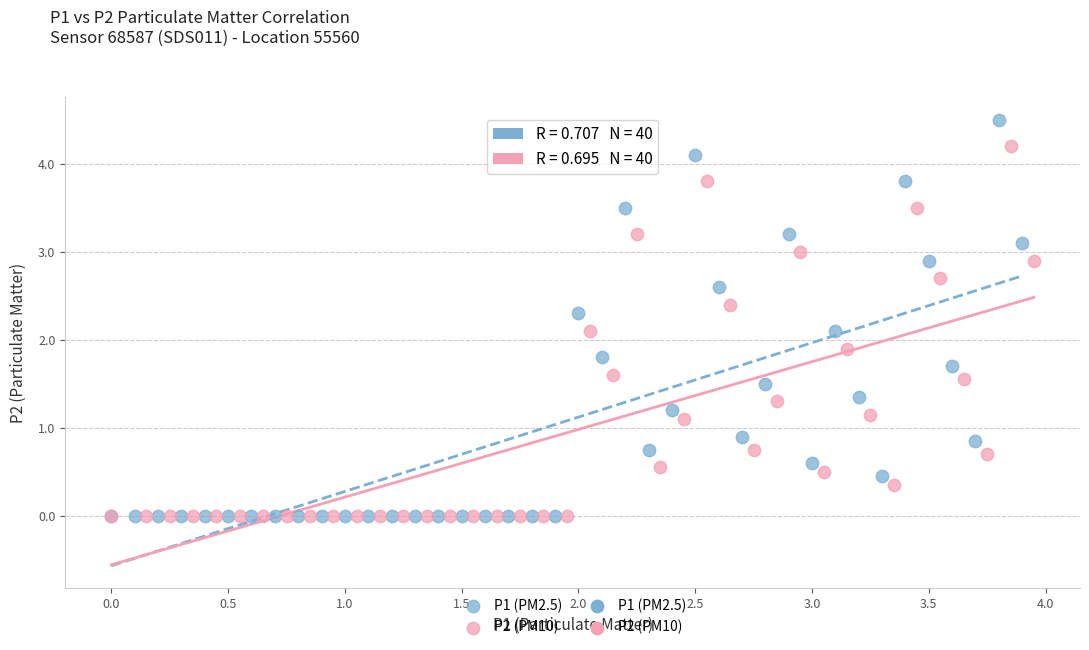

Which series reaches the maximum Y coordinate?

P1 (PM2.5)